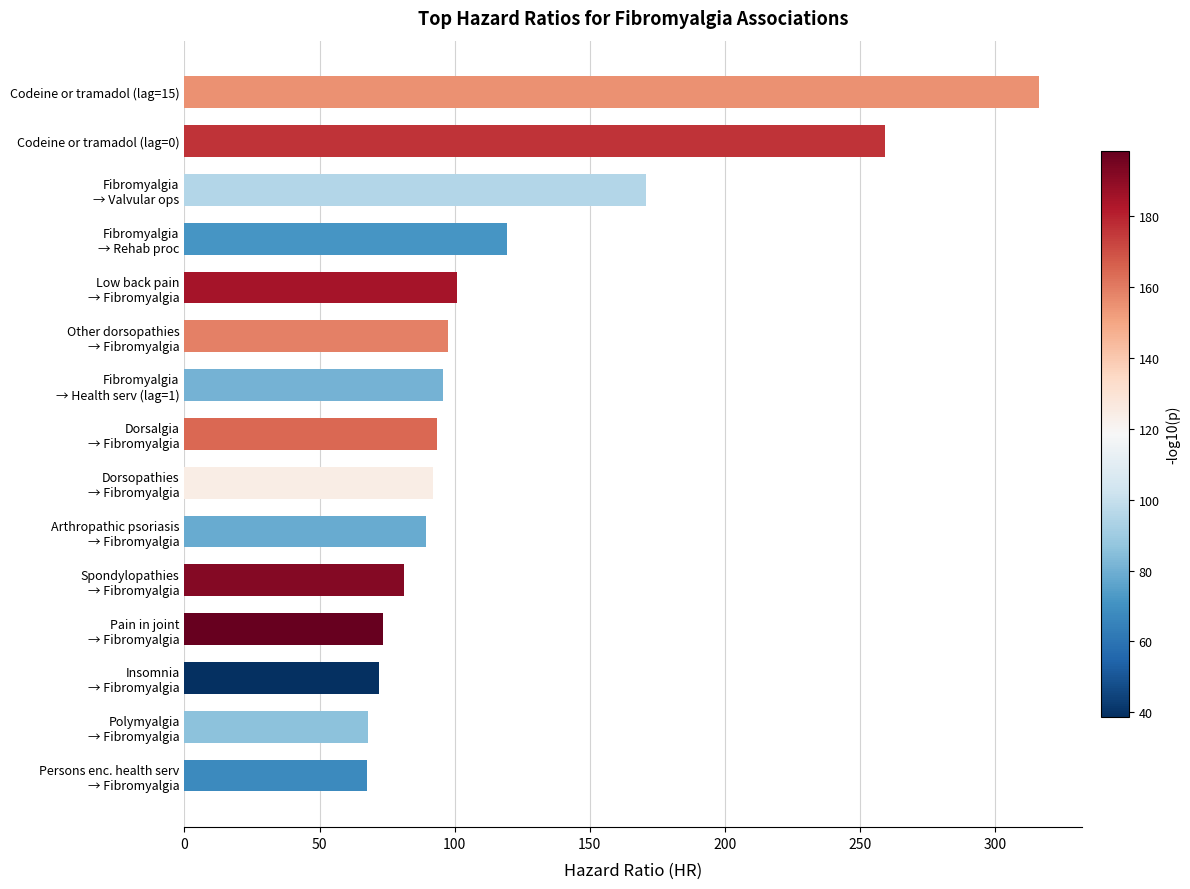

What is the value of the 8th bar from the top?

93.3